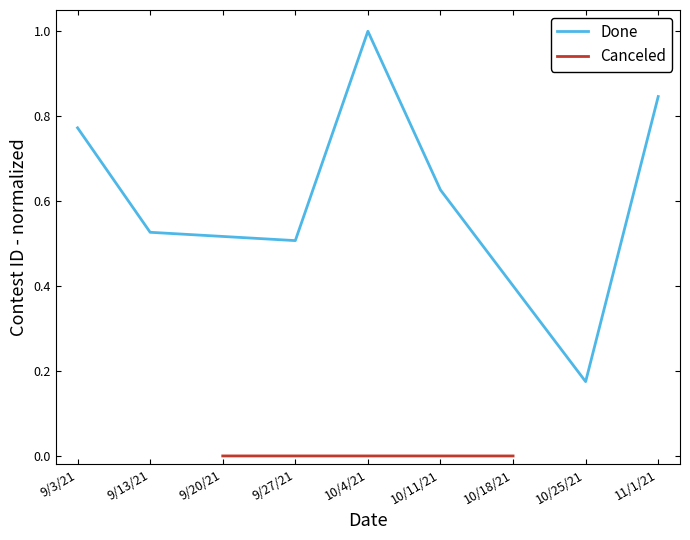

The chart shows a value of 0.5 at 9/13/21. True or false?

True